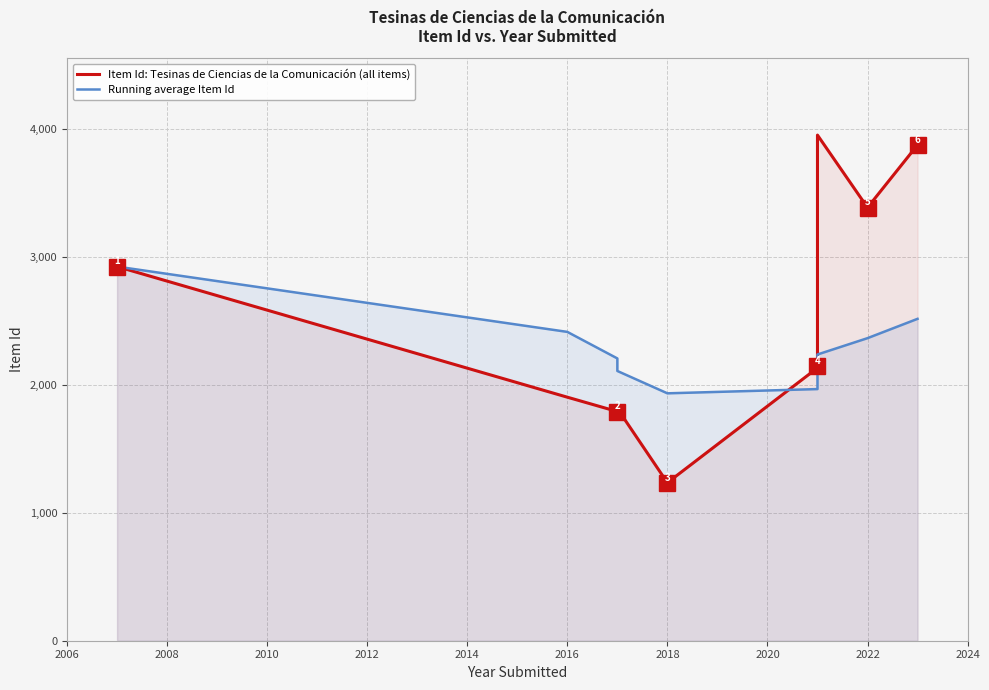

What is the difference between the maximum and minimum values in the Item Id: Tesinas de Ciencias de la Comunicación (all items) series?

2715.0